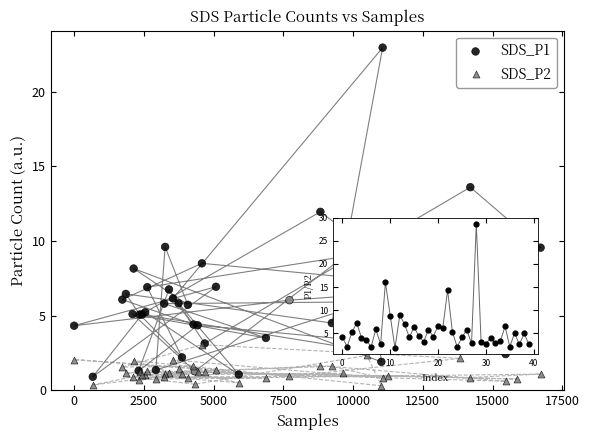

Across all series, what Y value is closest to 11?

10.8